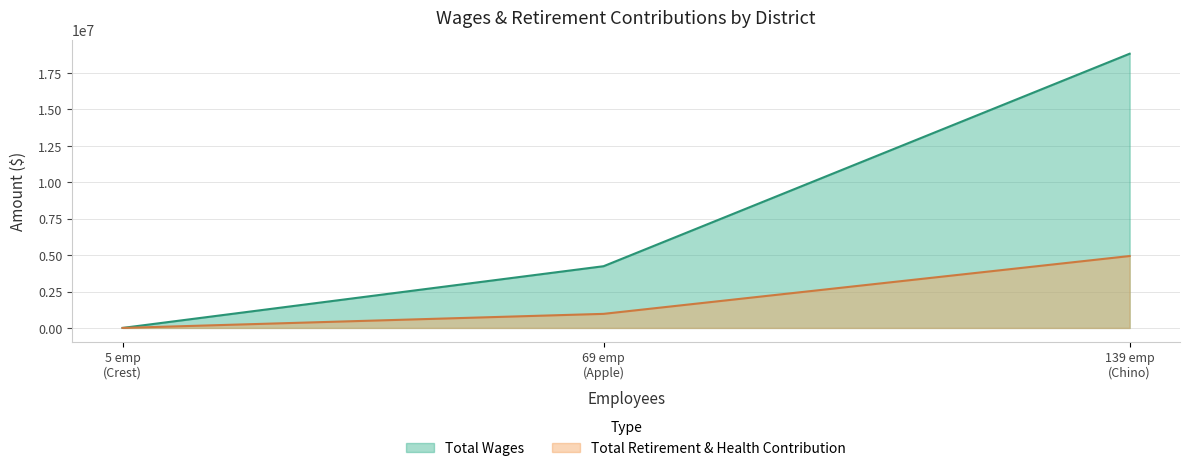

What is the difference between the maximum and second lowest values in the Total Retirement & Health Contribution series?

3970826